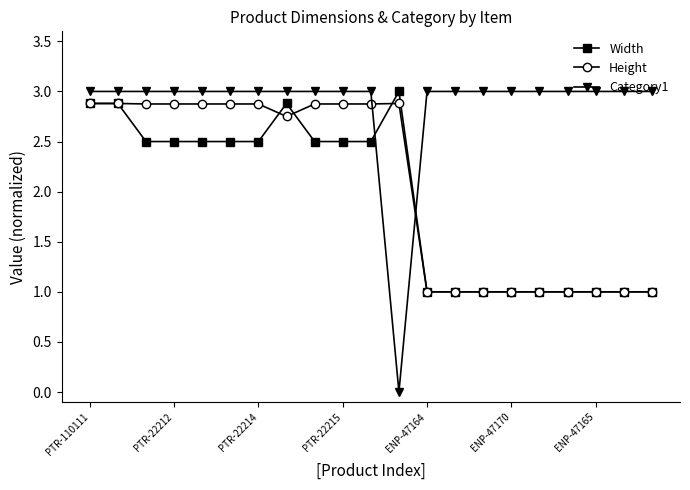

Which series has the widest spread of values?

Category1